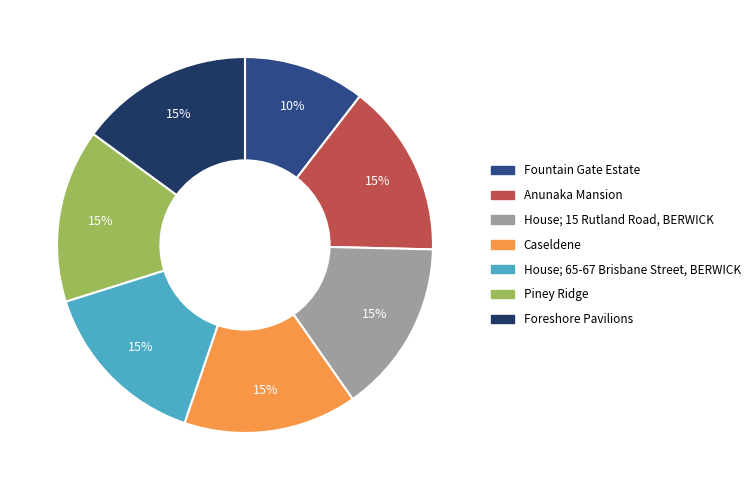

The Fountain Gate Estate slice represents 19% of the pie. True or false?

False